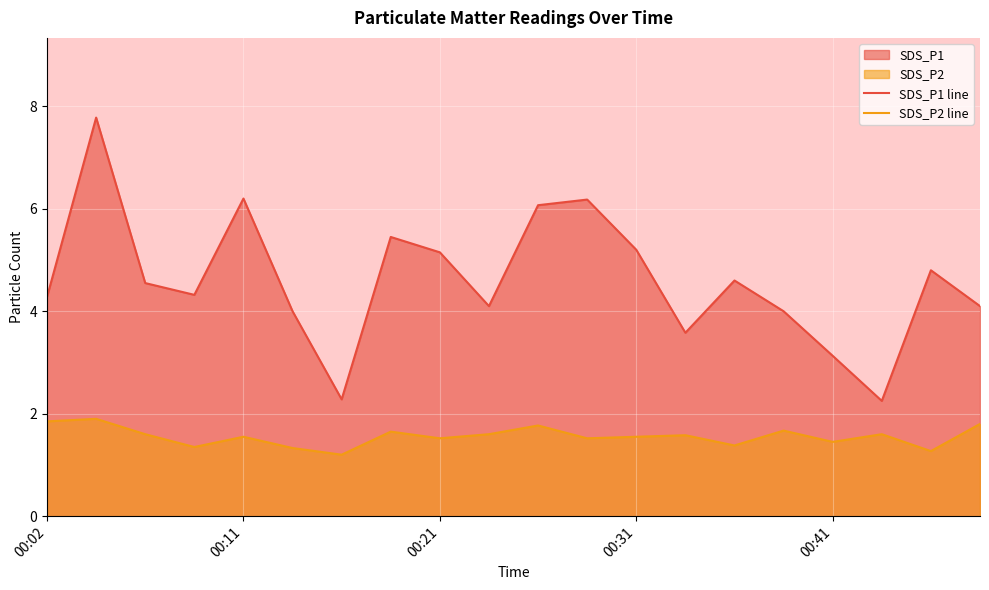

List the series in order of their overall mean, lowest first.

SDS_P2 line, SDS_P1 line